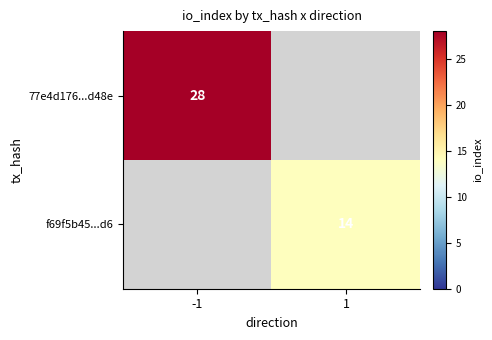

Is the value of f69f5b45...d6 at 1 greater than the value of 77e4d176...d48e at -1?

No